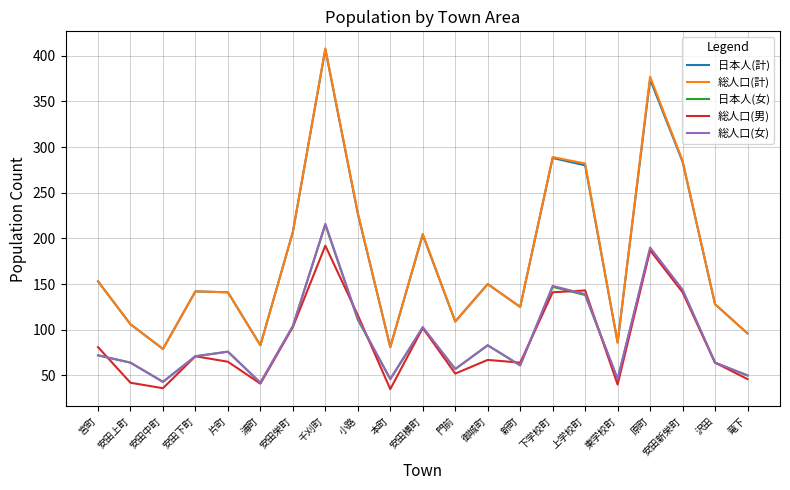

What position from the right is 安田上町?

20